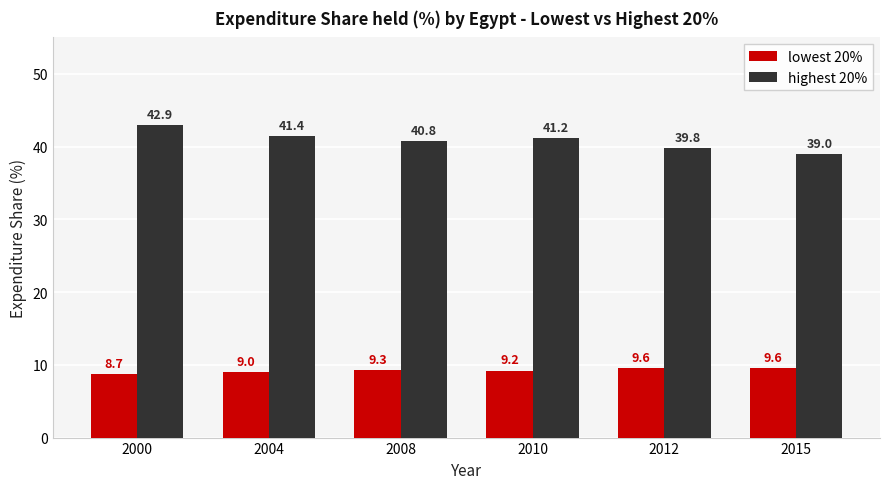

What is the difference between the maximum and minimum values in the highest 20% series?

3.9